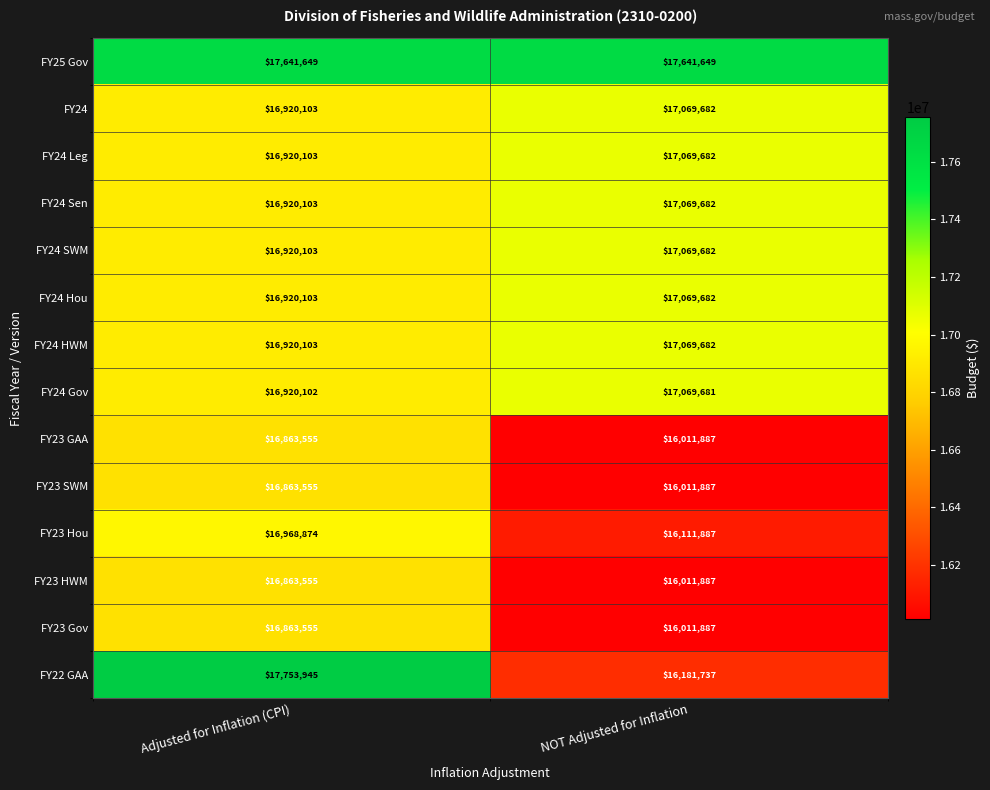

List the labels in order of FY23 HWM value, smallest first.

NOT Adjusted for Inflation, Adjusted for Inflation (CPI)